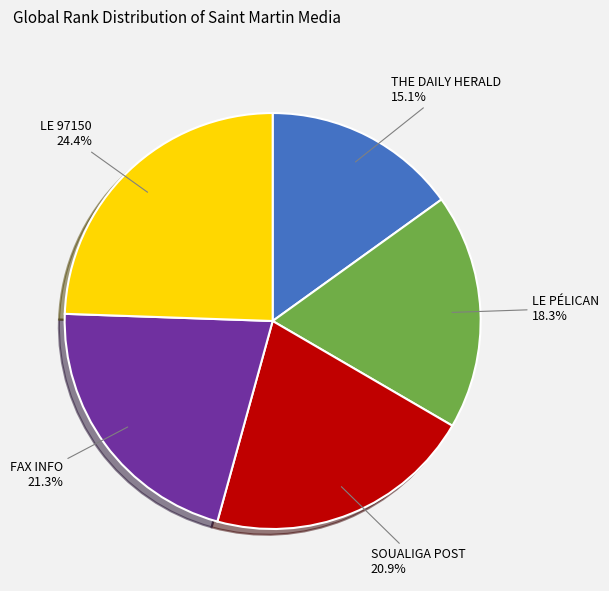

Is there a majority slice in this chart?

No